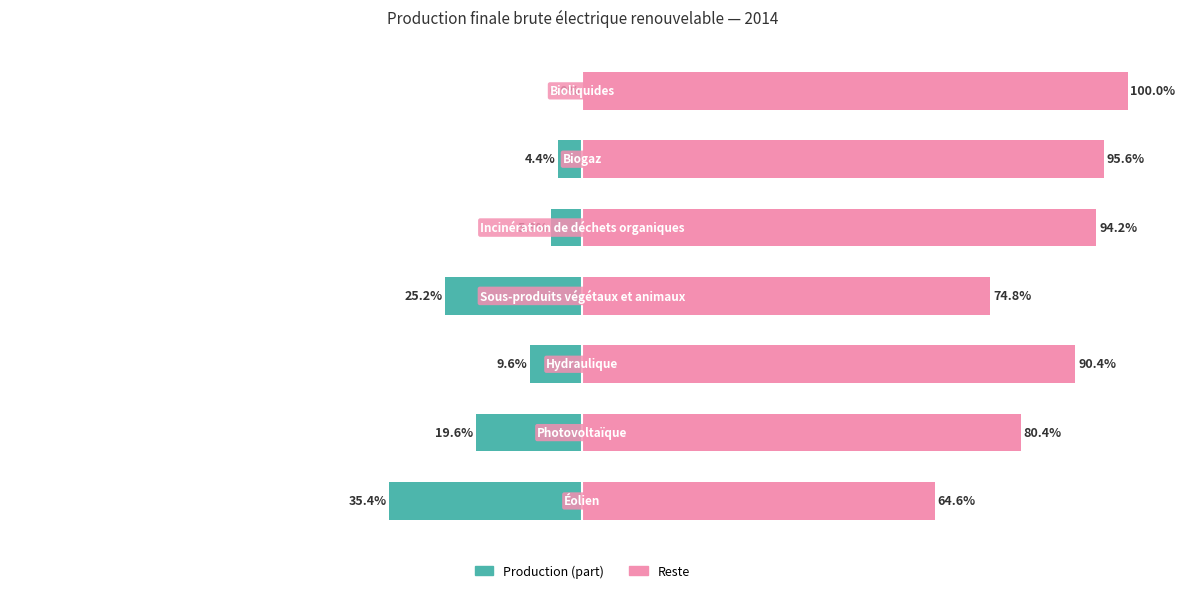

Which series has the largest range (max minus min)?

Reste